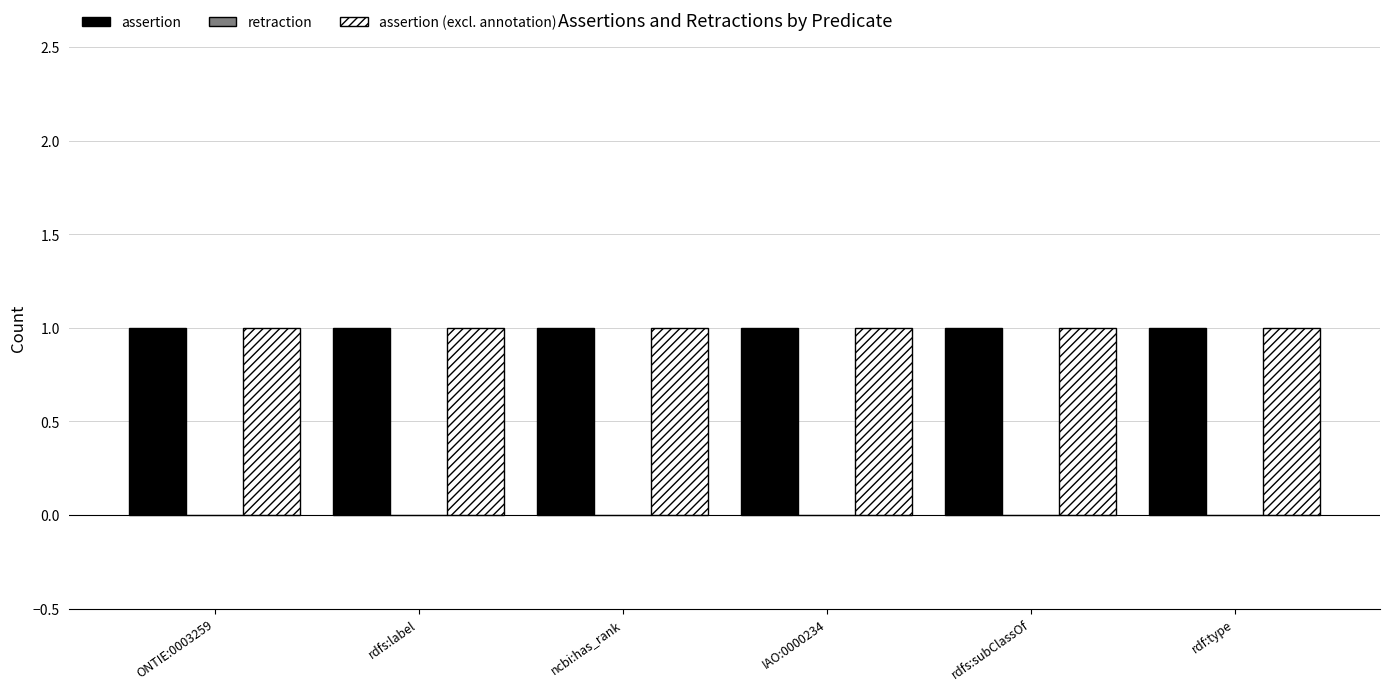

Between ncbi:has_rank and rdfs:subClassOf, which is larger?

ncbi:has_rank